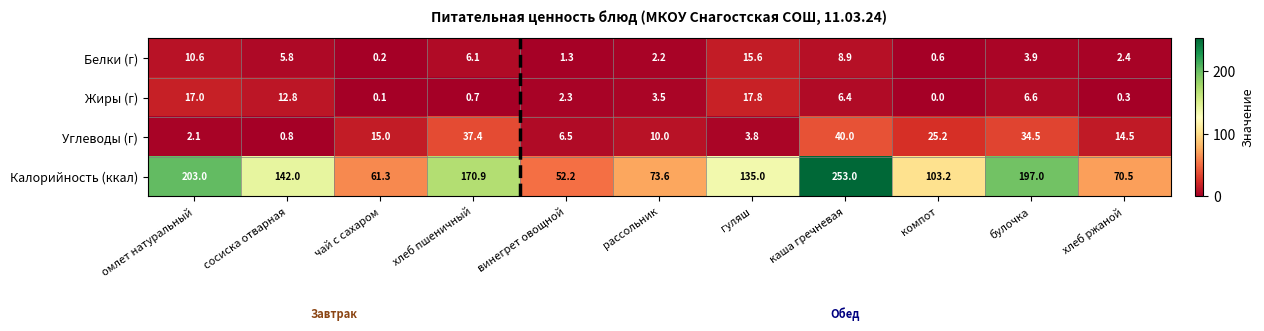

Between рассольник and гуляш, which series saw the biggest shift?

Калорийность (ккал)